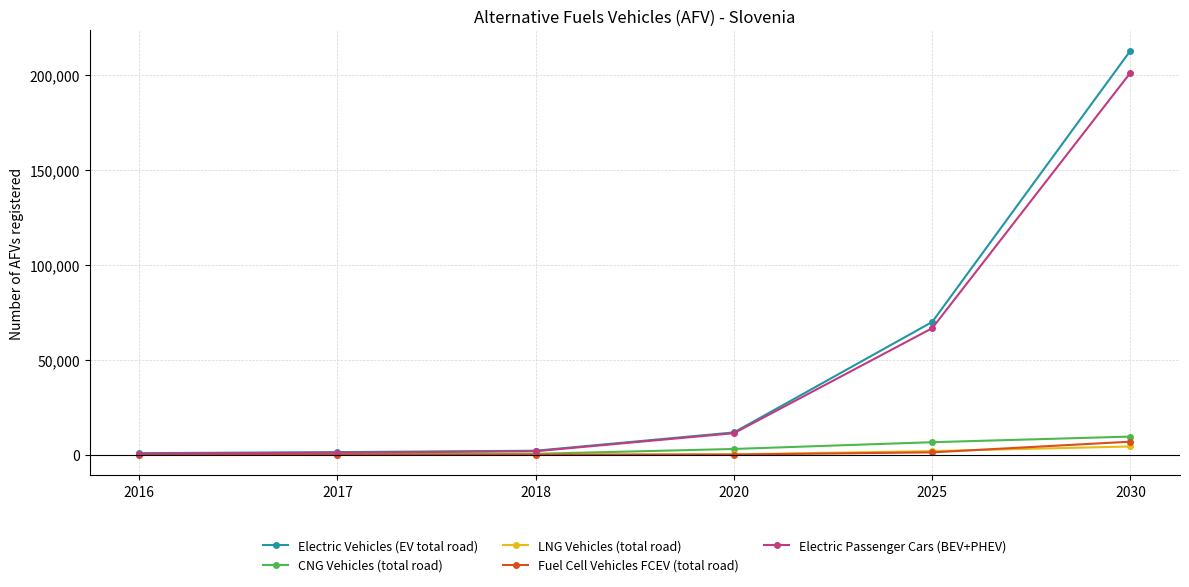

What is the difference between the maximum and minimum values in the Fuel Cell Vehicles FCEV (total road) series?

6865